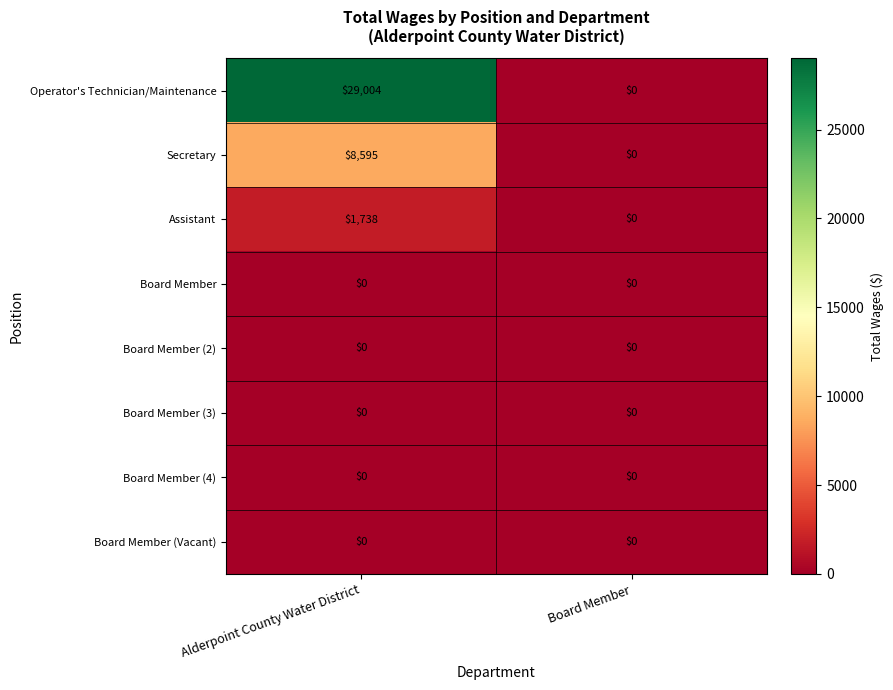

At which label does Assistant reach its minimum?

Board Member